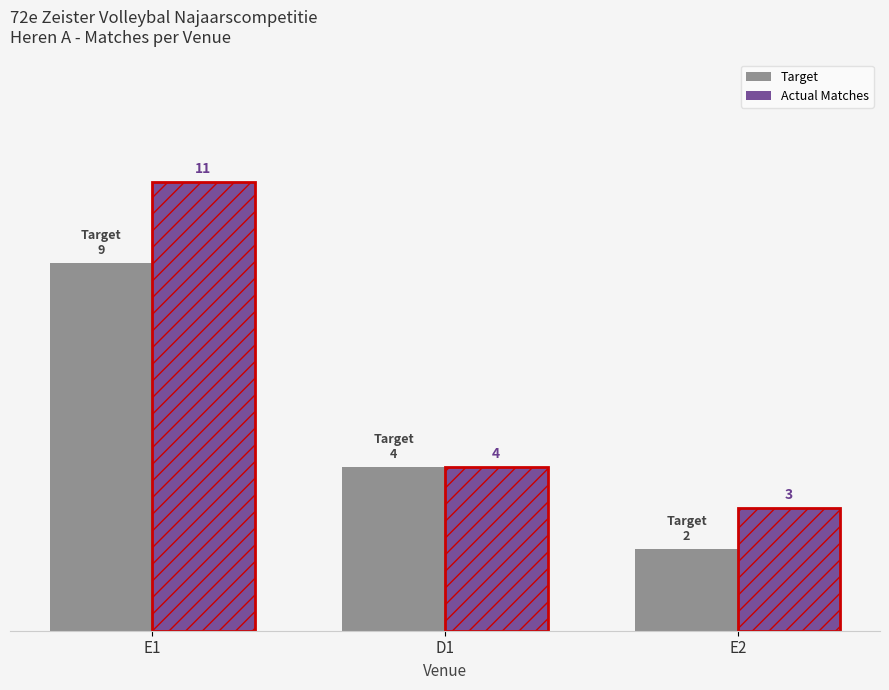

The Actual Matches series shows 11 at E1. True or false?

True